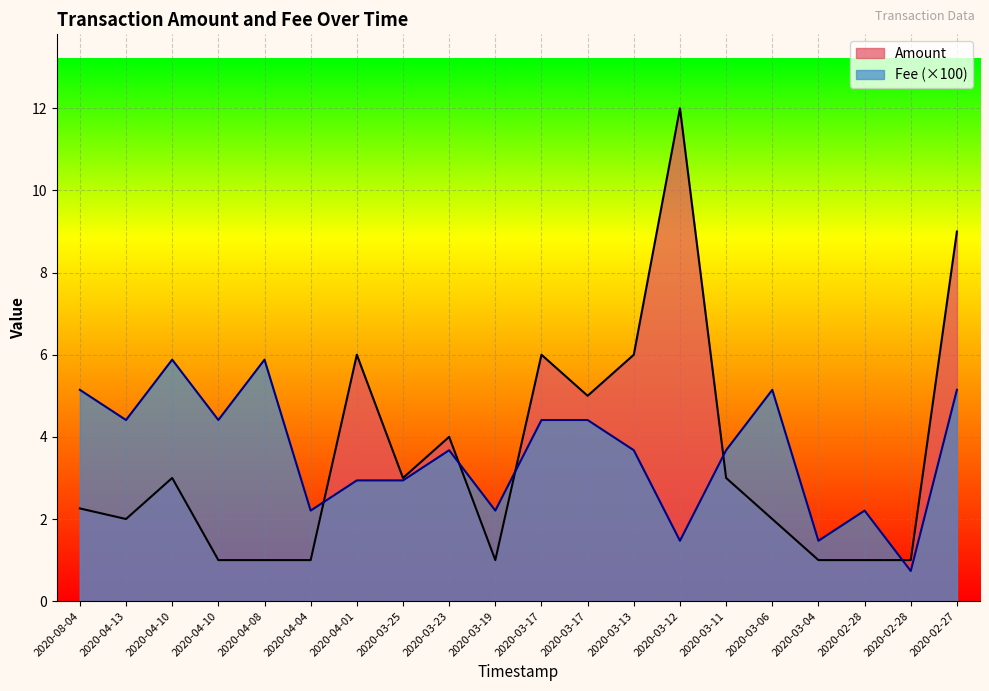

Reading left to right, transcribe all the data shown in this chart.

Amount: 2.3	2.0	3.0	1.0	1.0	1.0	6.0	3.0	4.0	1.0	6.0	5.0	6.0	12.0	3.0	2.0	1.0	1.0	1.0	9.0
Fee: 5.1	4.4	5.9	4.4	5.9	2.2	2.9	2.9	3.7	2.2	4.4	4.4	3.7	1.5	3.7	5.1	1.5	2.2	0.7	5.1